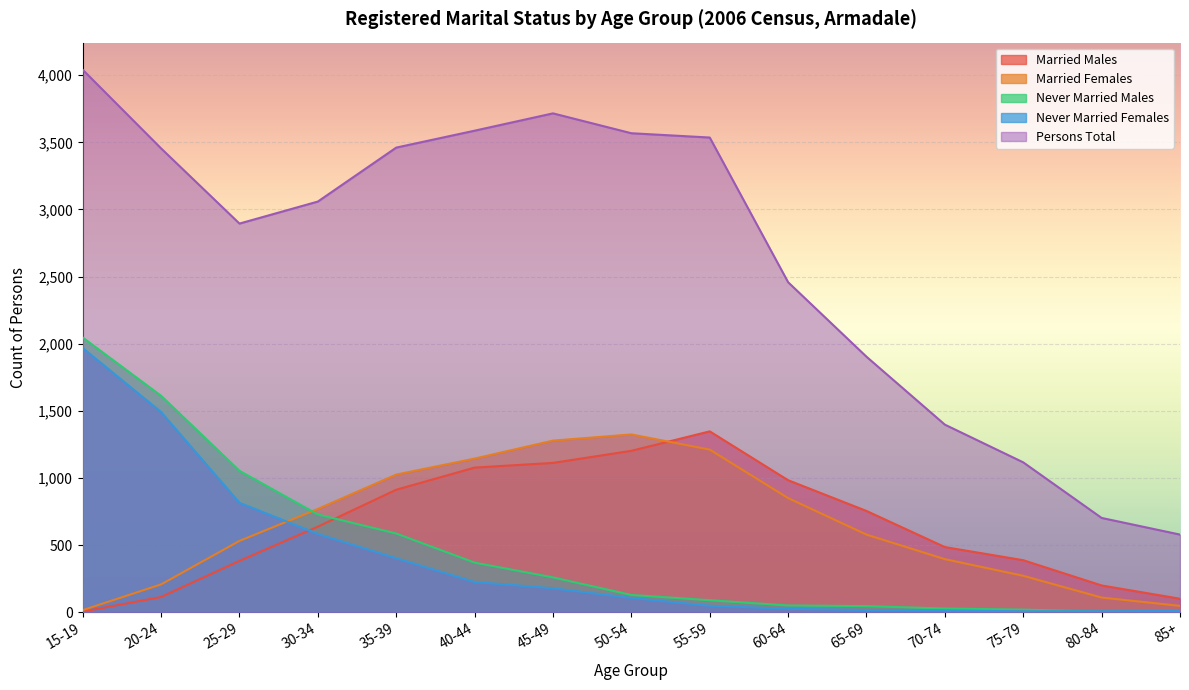

Which series has the widest spread of values?

Persons Total